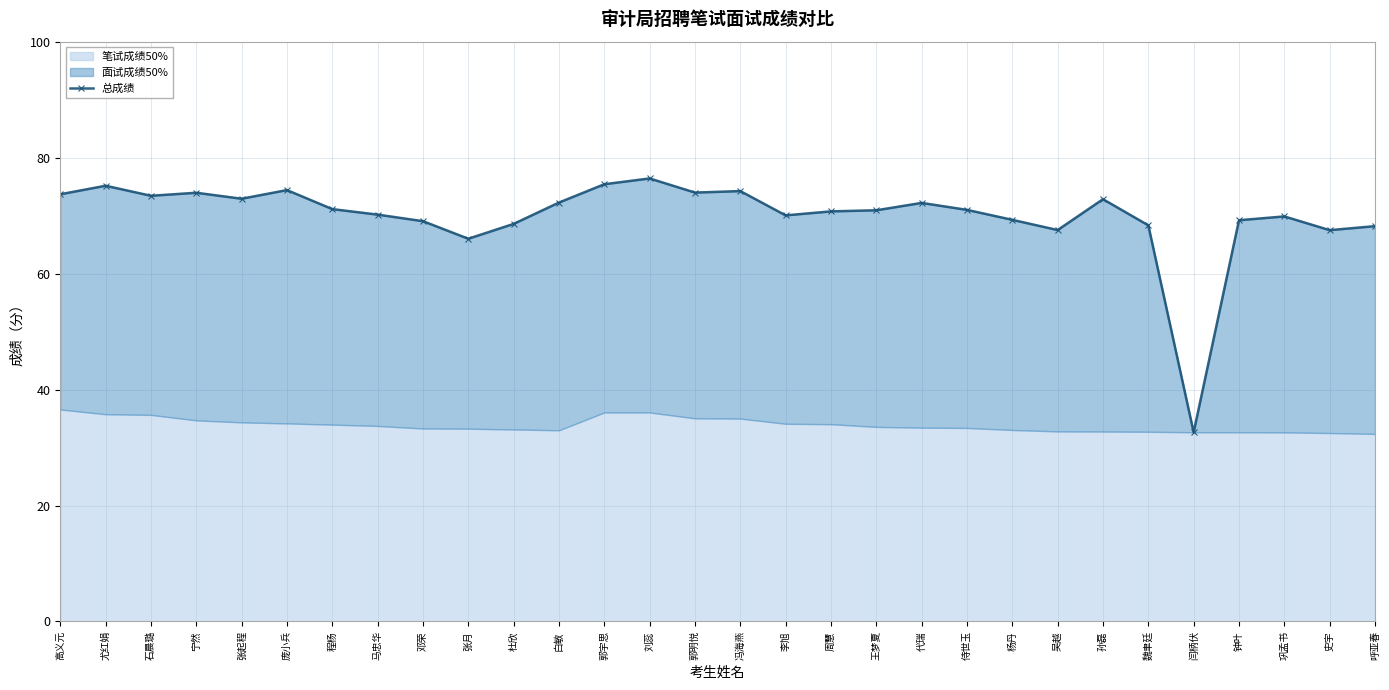

At which category does the data reach its first local valley?

石晨璐